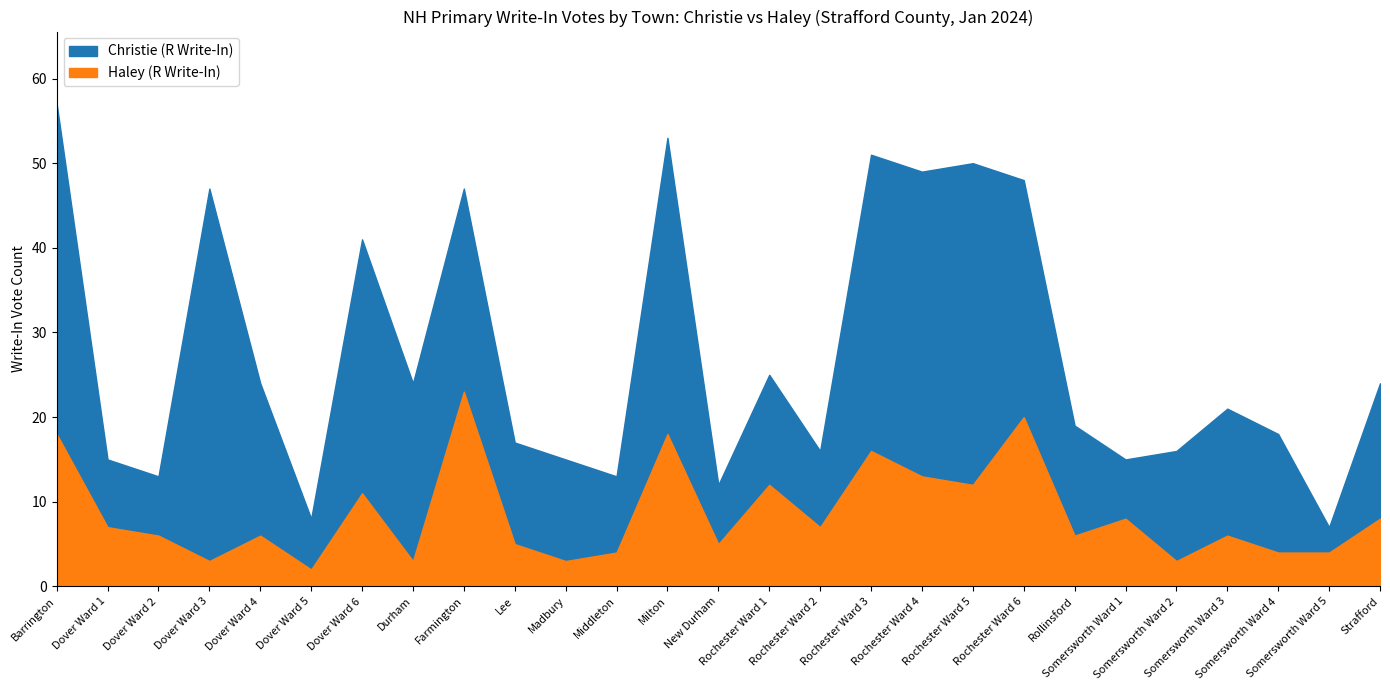

What is the difference between the highest and lowest values at Farmington?

1